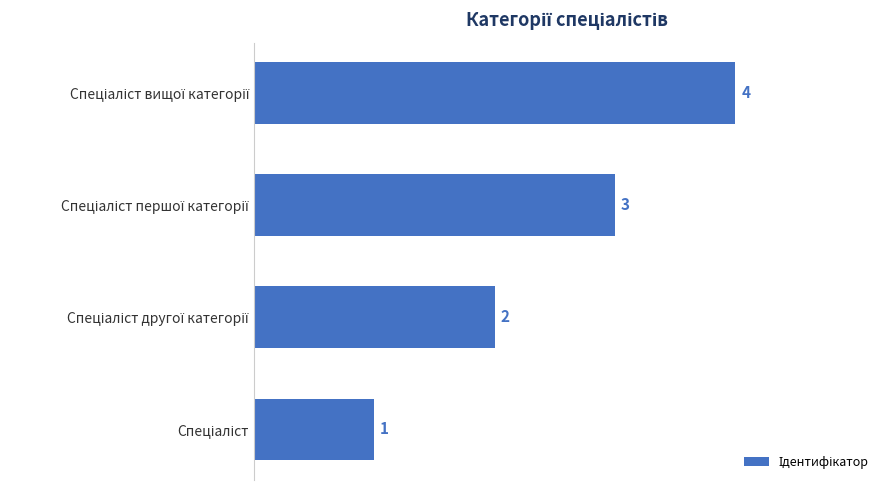

What is the sum of all values?

10